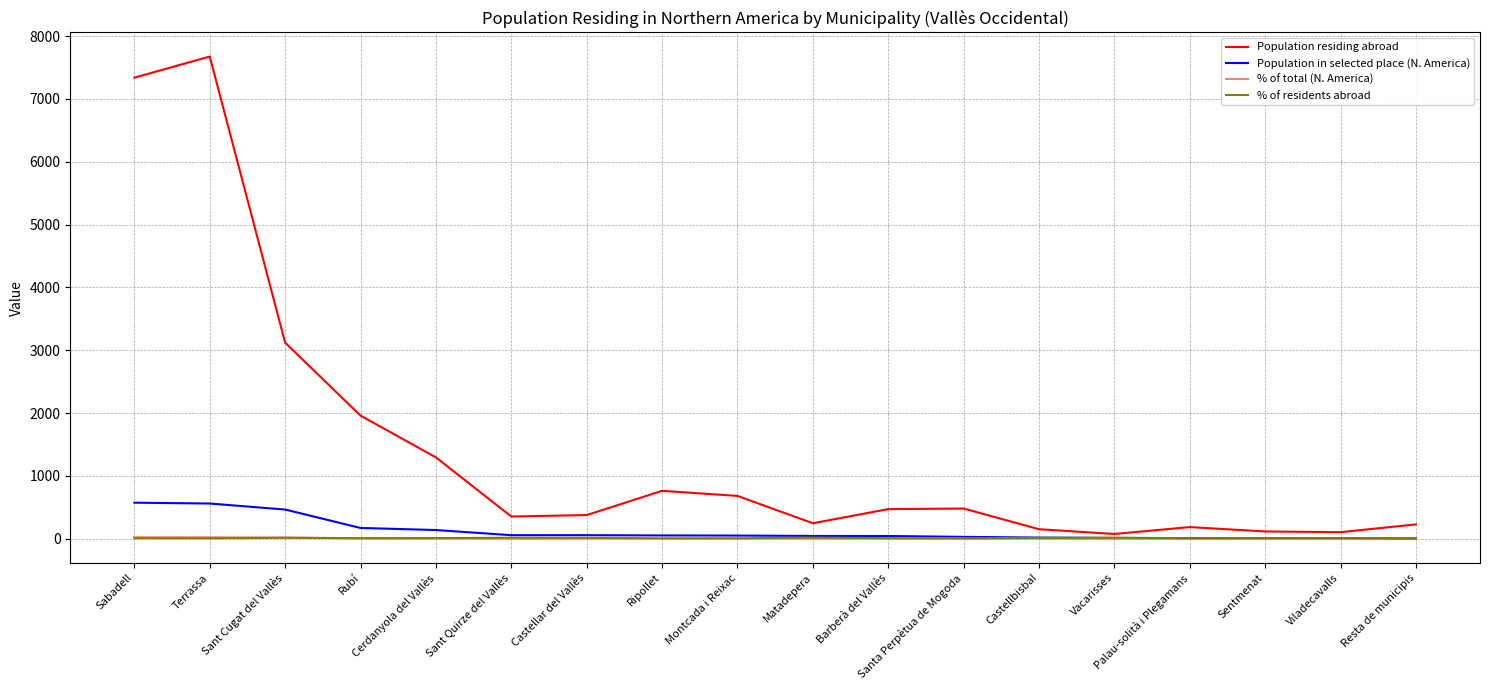

Is the value of Population residing abroad at Santa Perpètua de Mogoda greater than the value of % of residents abroad at Ripollet?

Yes